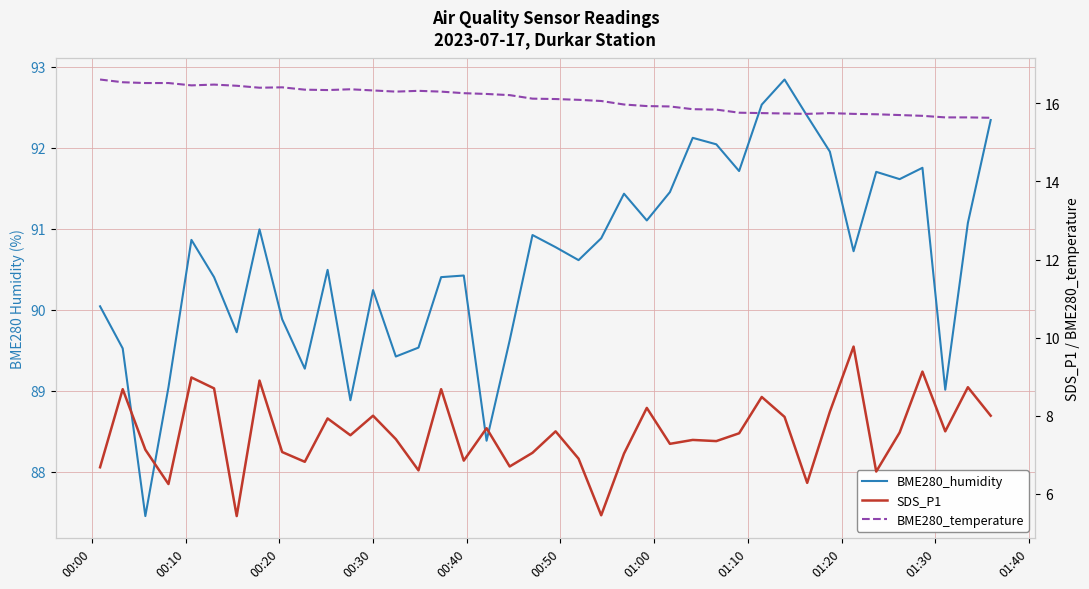

What is the greatest value displayed?

92.8